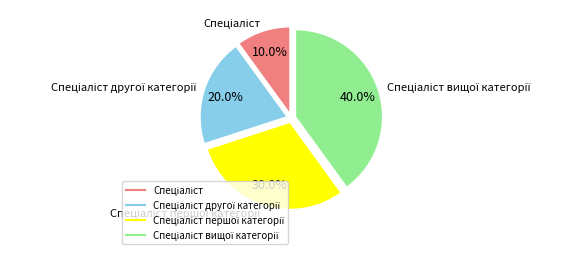

Is there a majority slice in this chart?

No